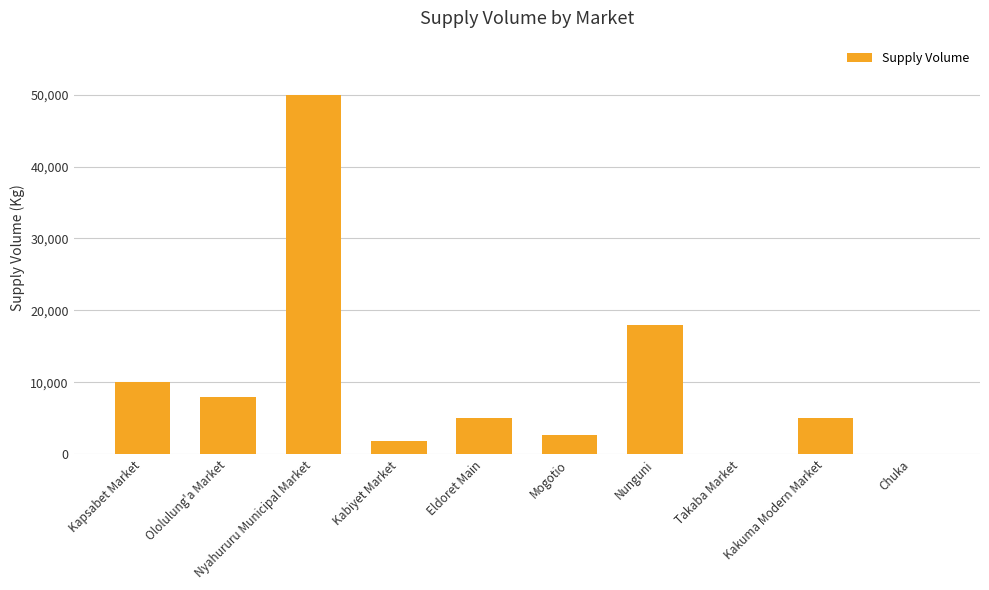

Is it true that the value at Ololulung'a Market is 8000?

True